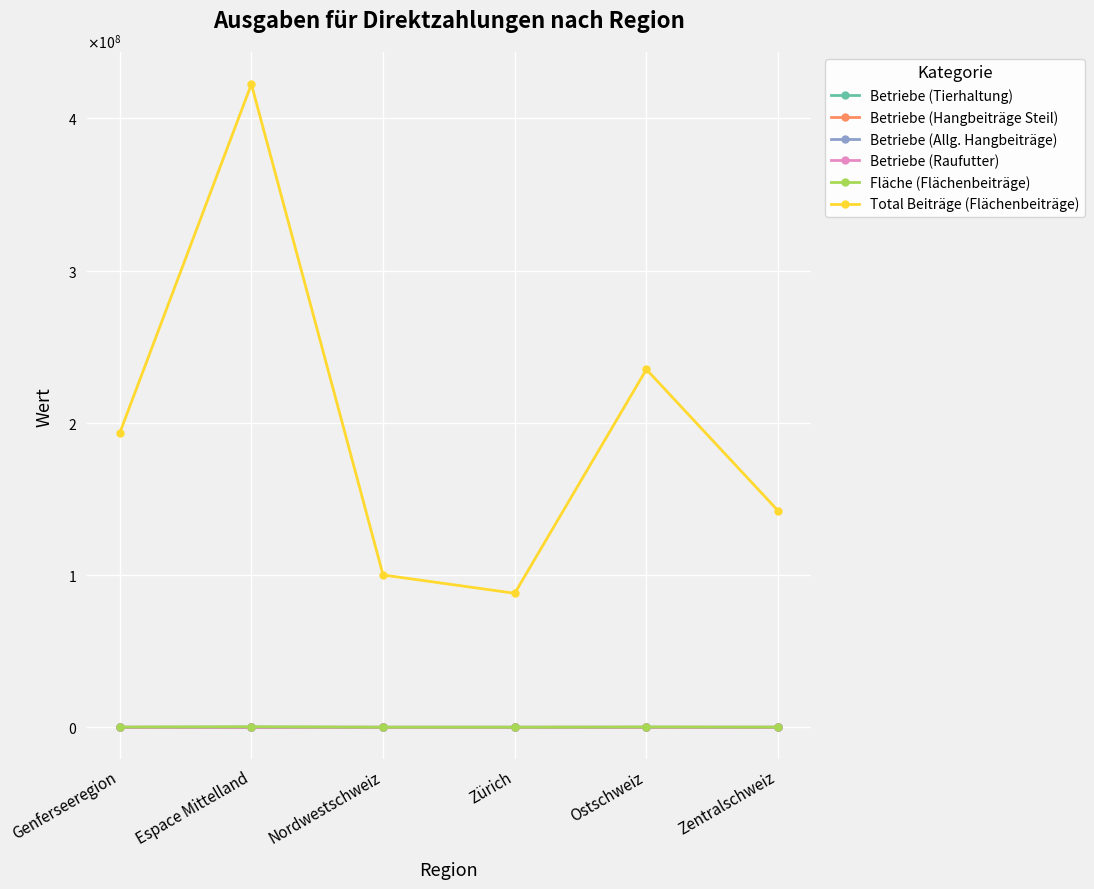

True or false: Betriebe (Hangbeiträge Steil) has a value of 1529.0 at Genferseeregion.

True